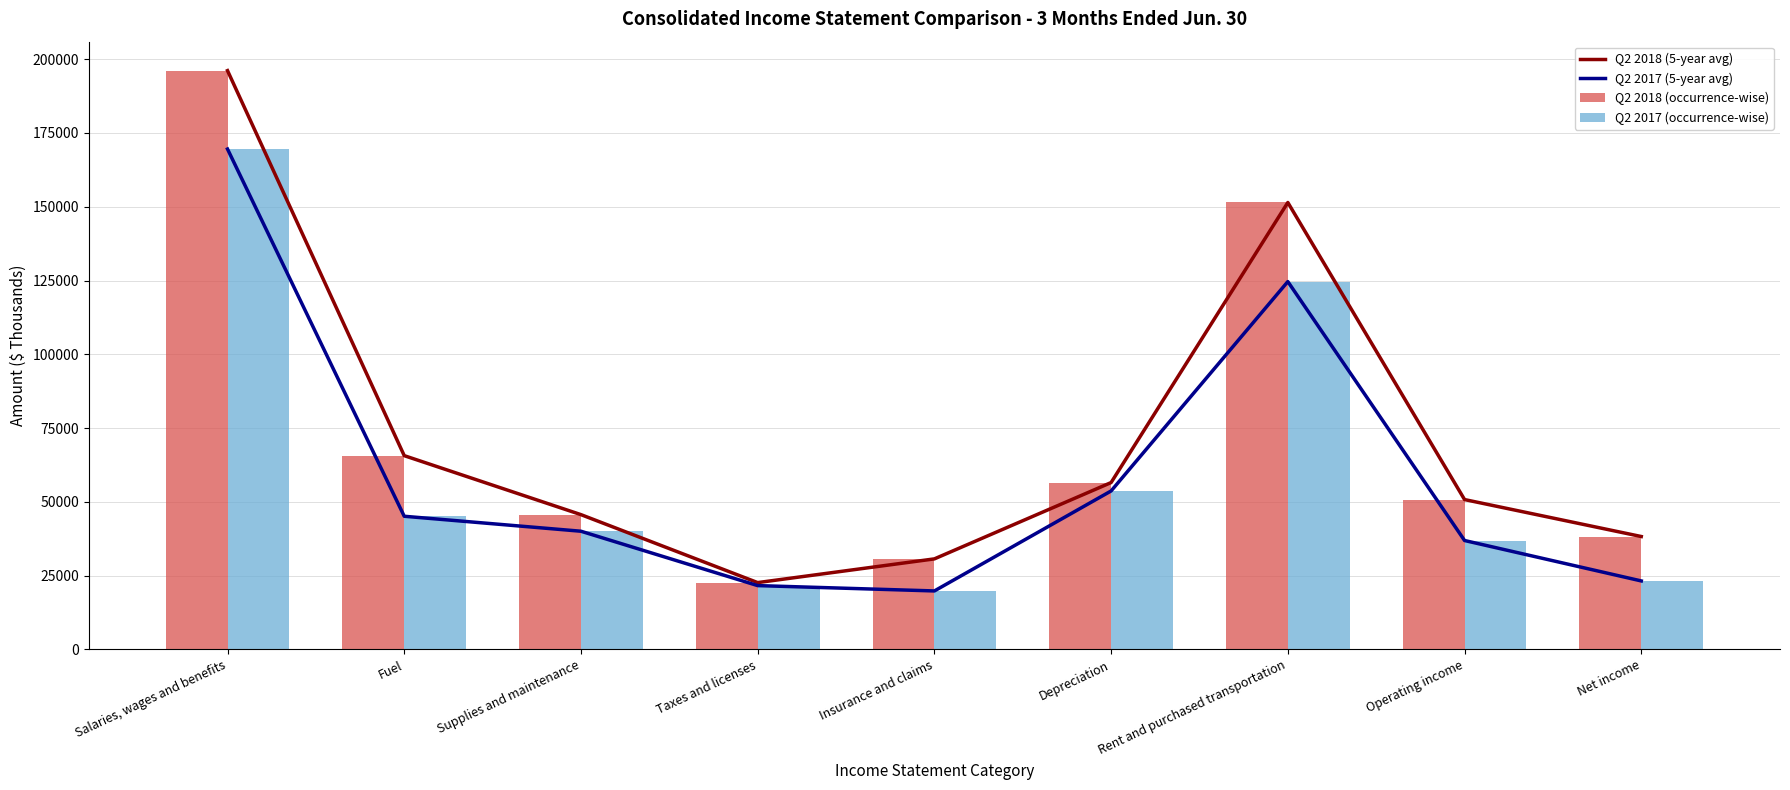

True or false: Q2 2017 (occurrence-wise) has a value of 19827 at Insurance and claims.

True